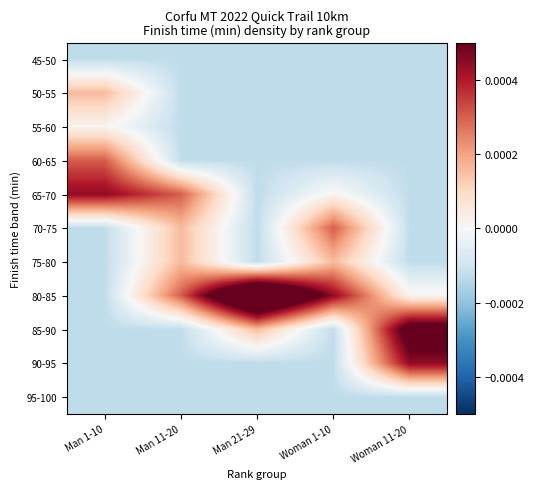

At which category is the sum across all series the highest?

Woman 11-20